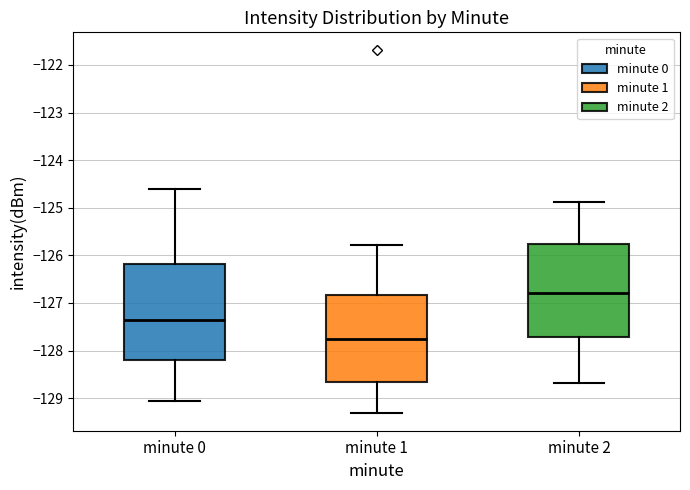

Which box has the lowest median line?

minute 1